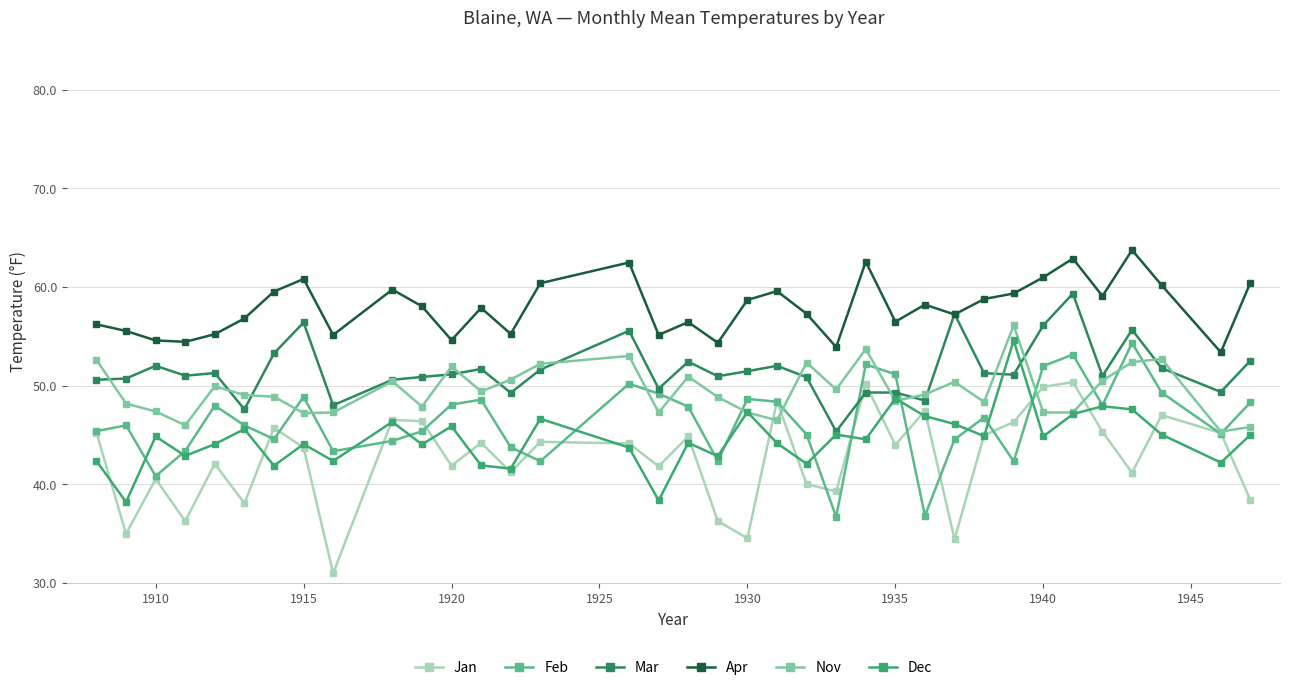

What is the maximum value for Nov?

56.1